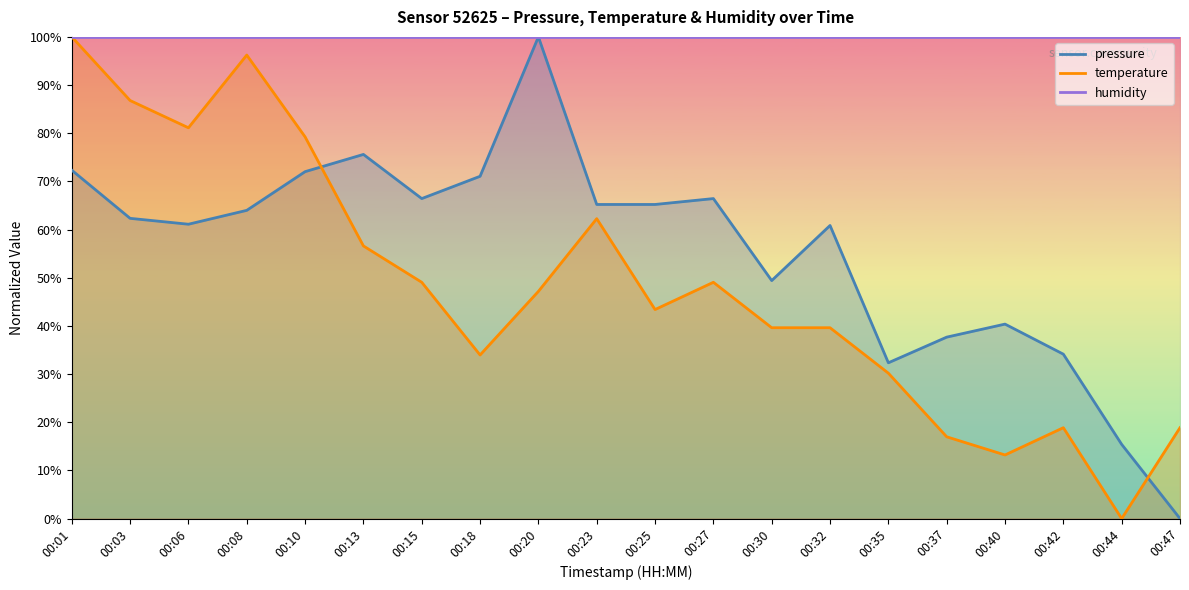

Between 00:37 and 00:44, which series saw the biggest shift?

pressure